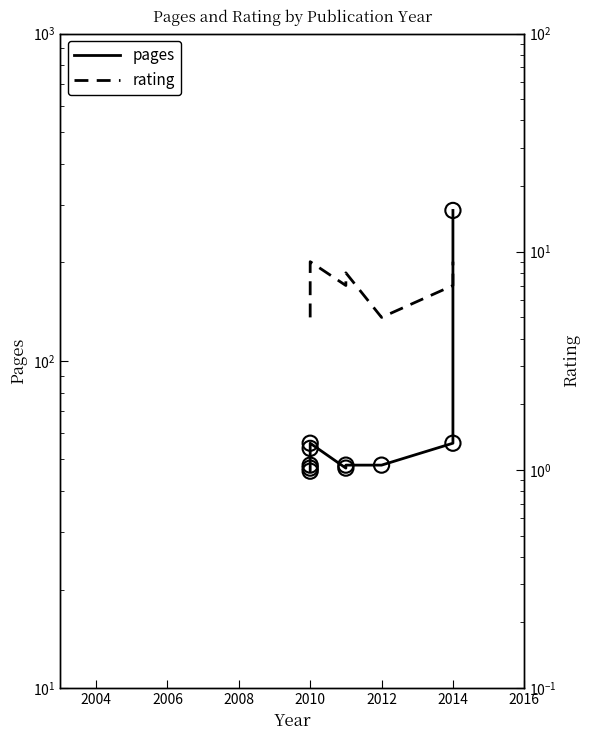

What are all the series names shown in the legend?

pages, rating